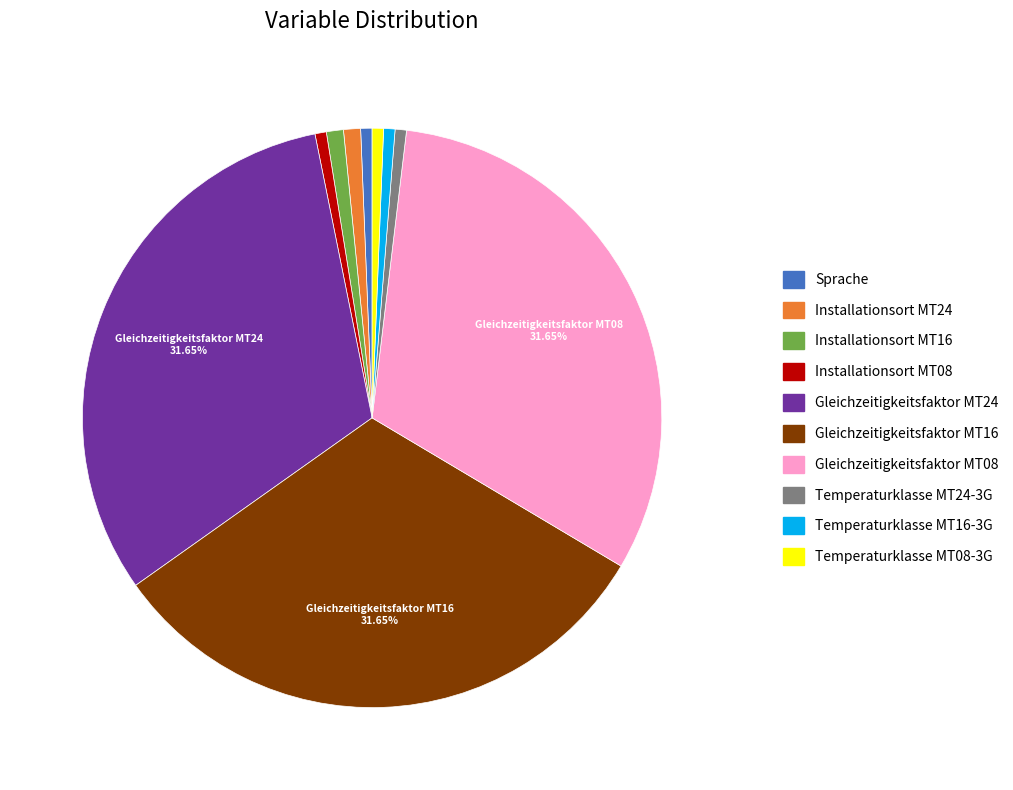

Which has a higher value, Gleichzeitigkeitsfaktor MT16 or Temperaturklasse MT08-3G?

Gleichzeitigkeitsfaktor MT16